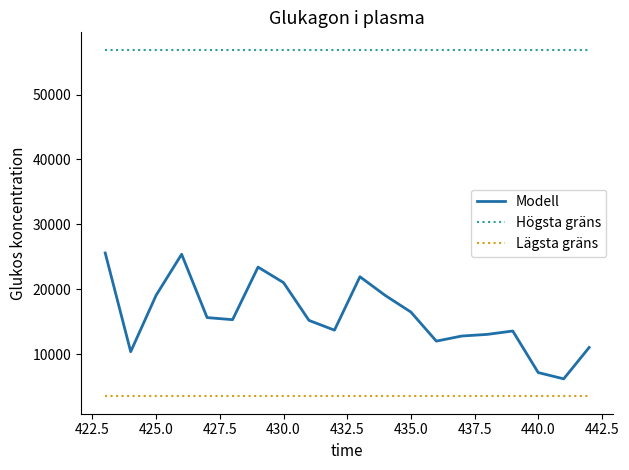

Which series has the largest range (max minus min)?

Modell